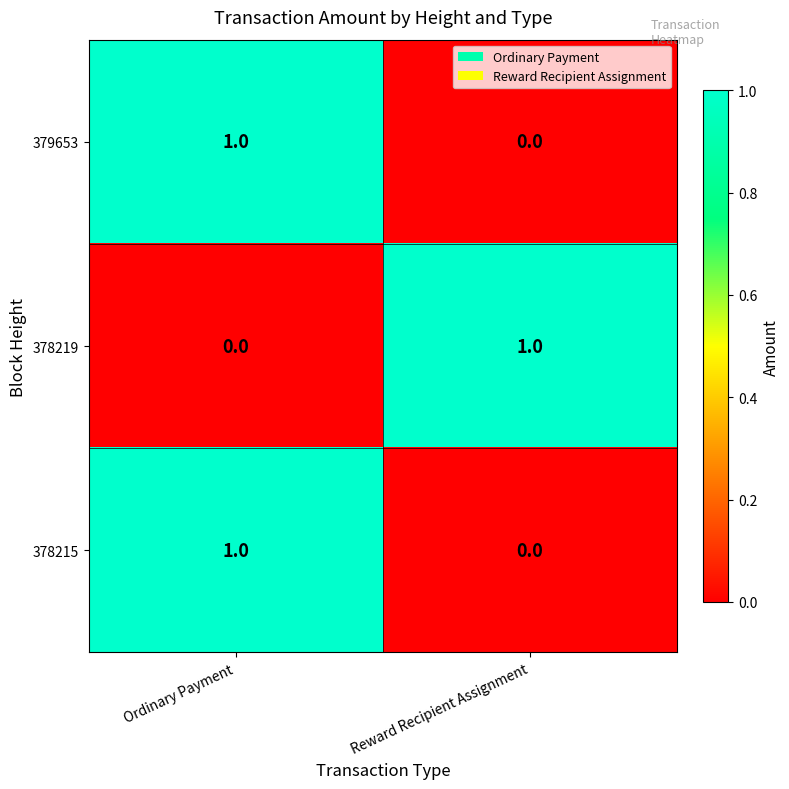

The 379653 series shows 1 at Ordinary Payment. True or false?

True